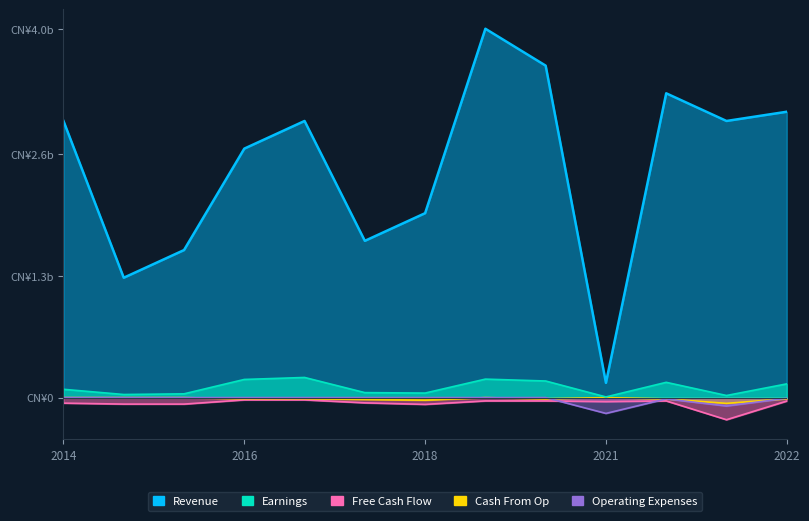

What is the difference between the second highest and minimum values in the yosyo series?

171.5